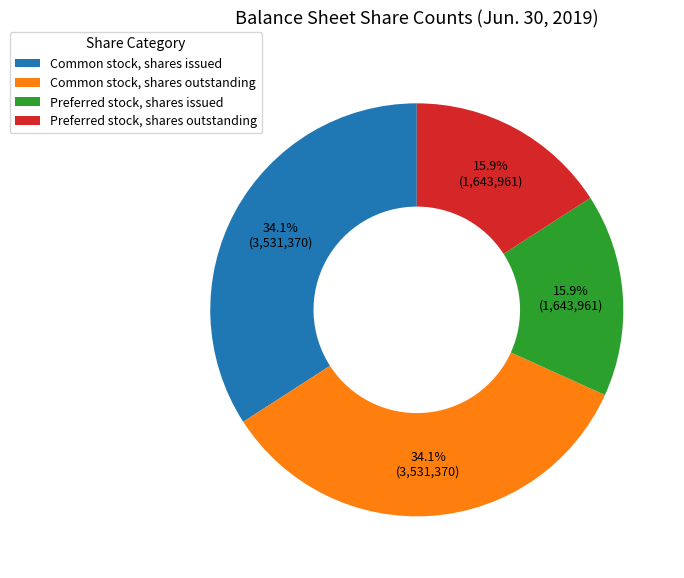

True or false: Common stock, shares issued accounts for 34% of the total.

True